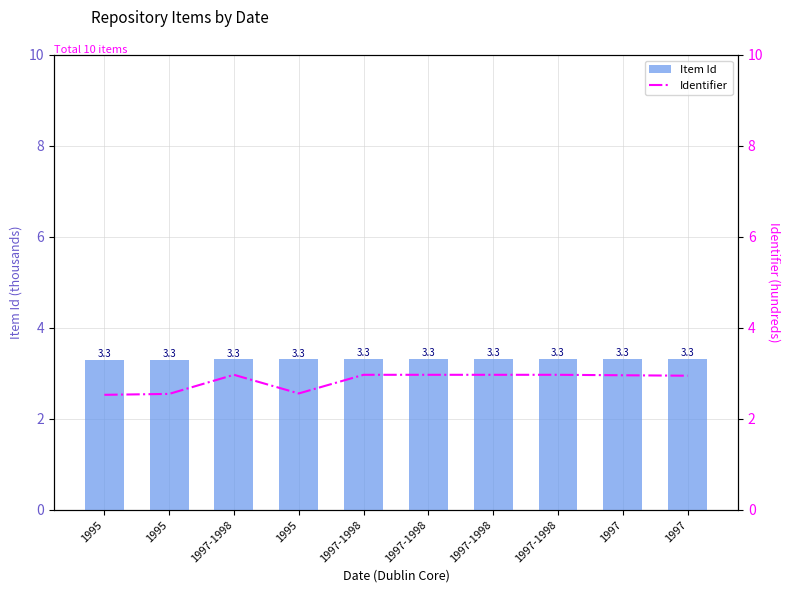

Is it true that Identifier equals 4.1 at 1995?

False